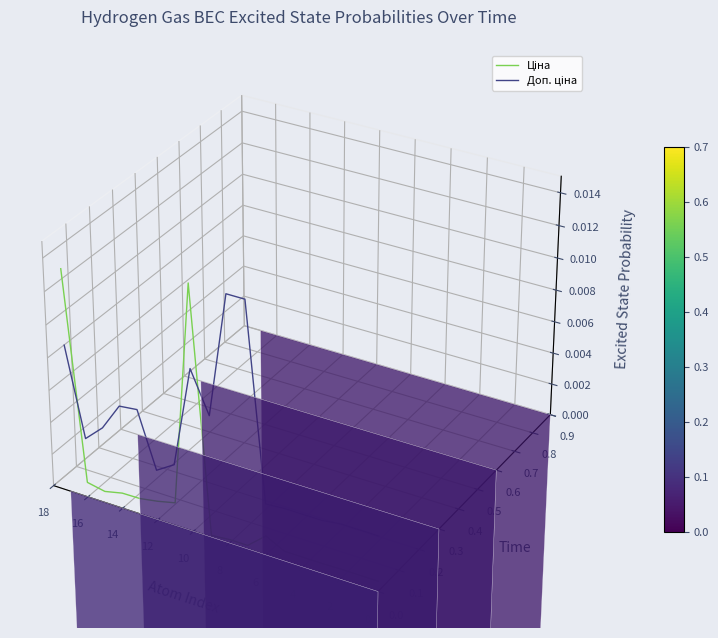

At which label does Доп. ціна first exceed 0?

14